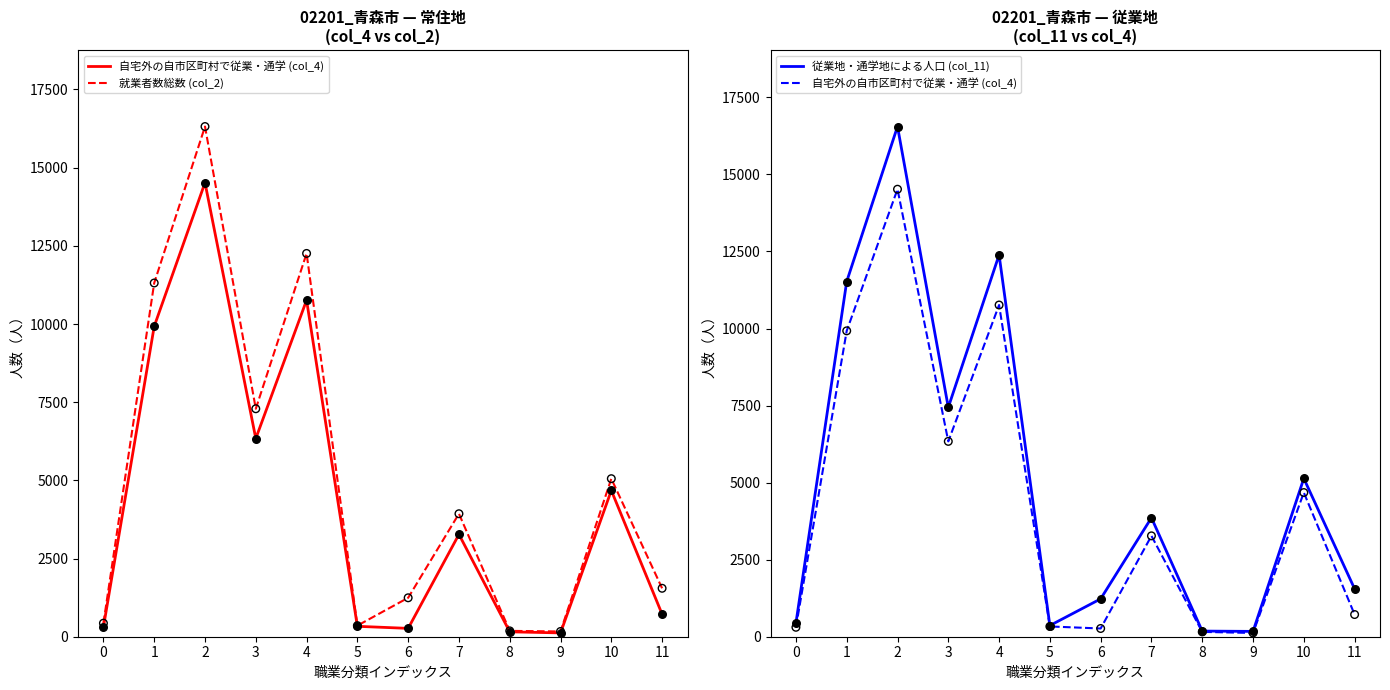

Which series has the largest total across all categories?

従業地・通学地による人口 (col_11)